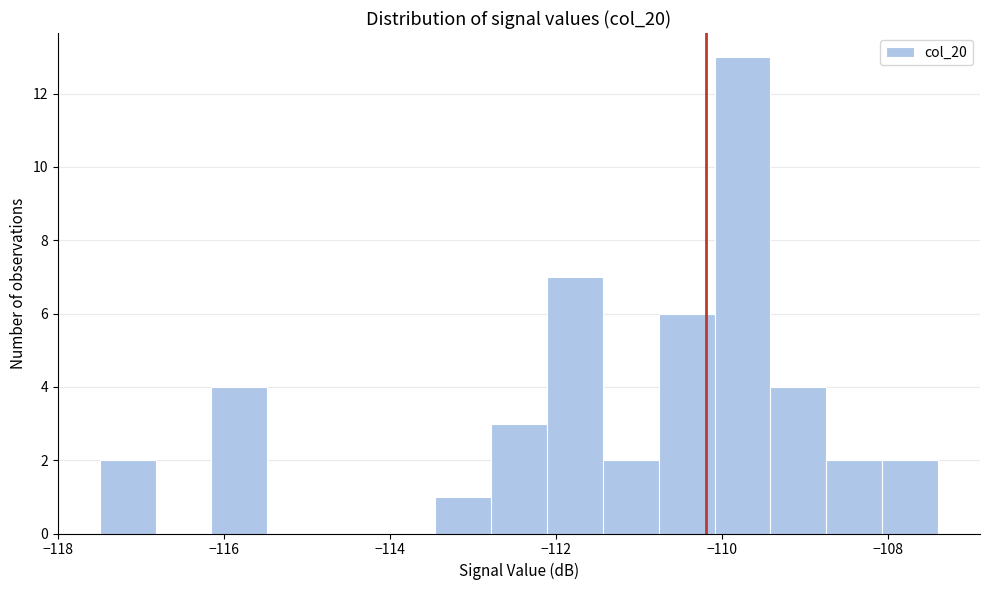

Read against the x-axis, roughly where is the centre of the tallest bar?

-109.8